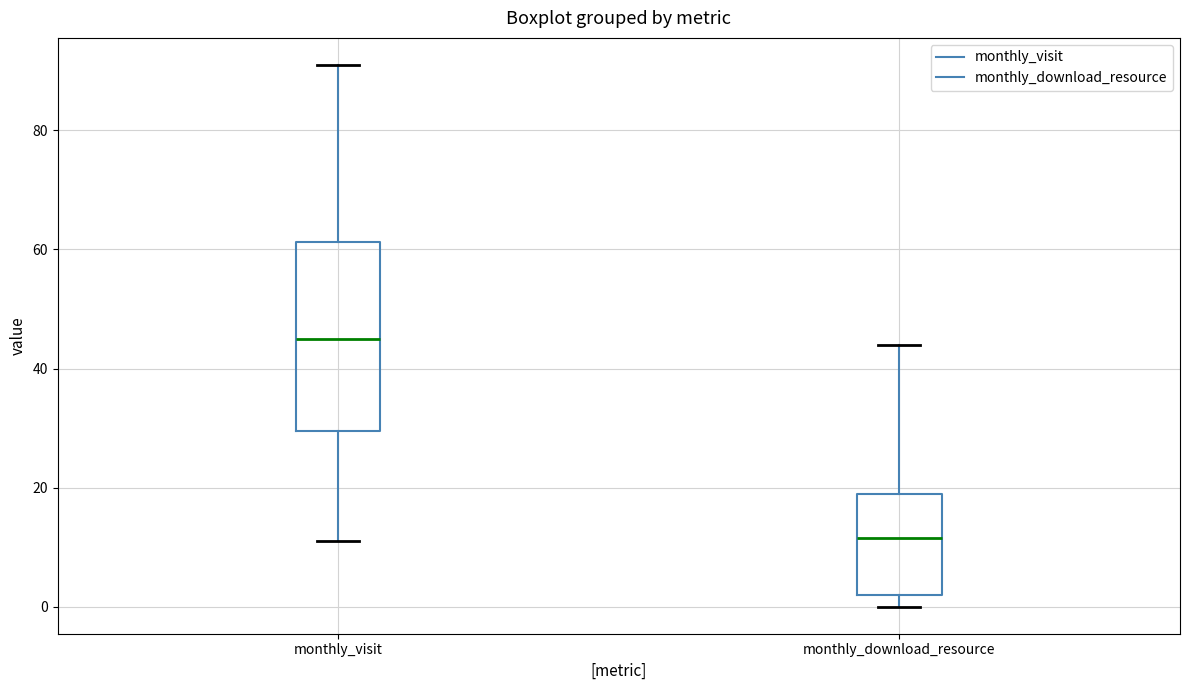

Which box has the highest median line?

monthly_visit